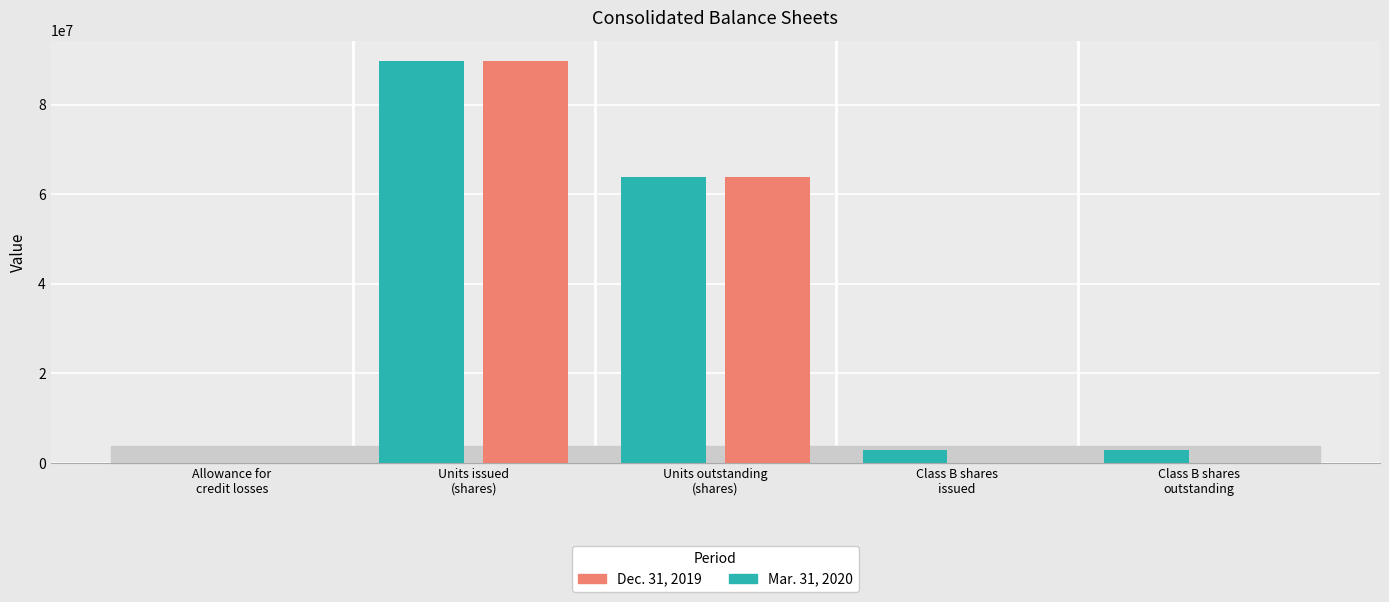

Reading left to right, what are all the values shown in this chart?

Mar. 31, 2020: 76	89799224	63736622	3000000	3000000
Dec. 31, 2019: 0	89799224	63736622	0	0